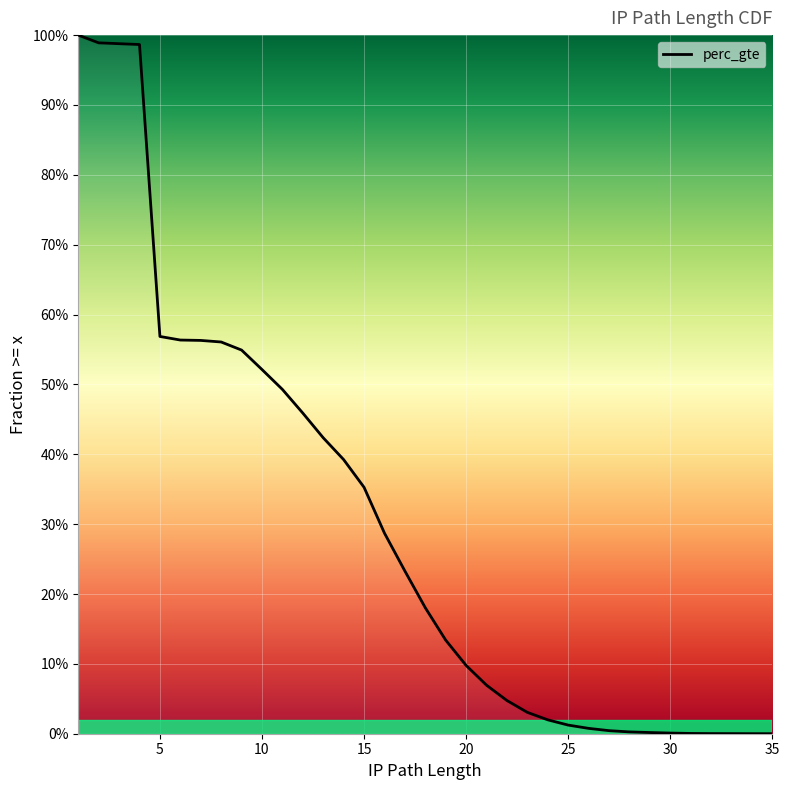

Where is the data nearest to the value 0?

35